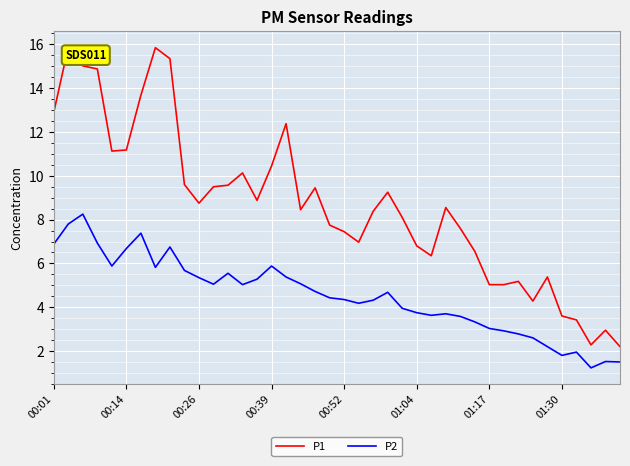

Rank the series by their average value, from lowest to highest.

P2, P1